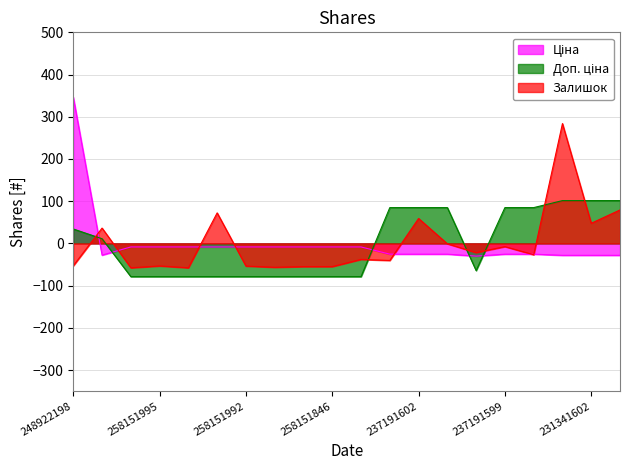

What is the total value across all series at 237191602?

118.3